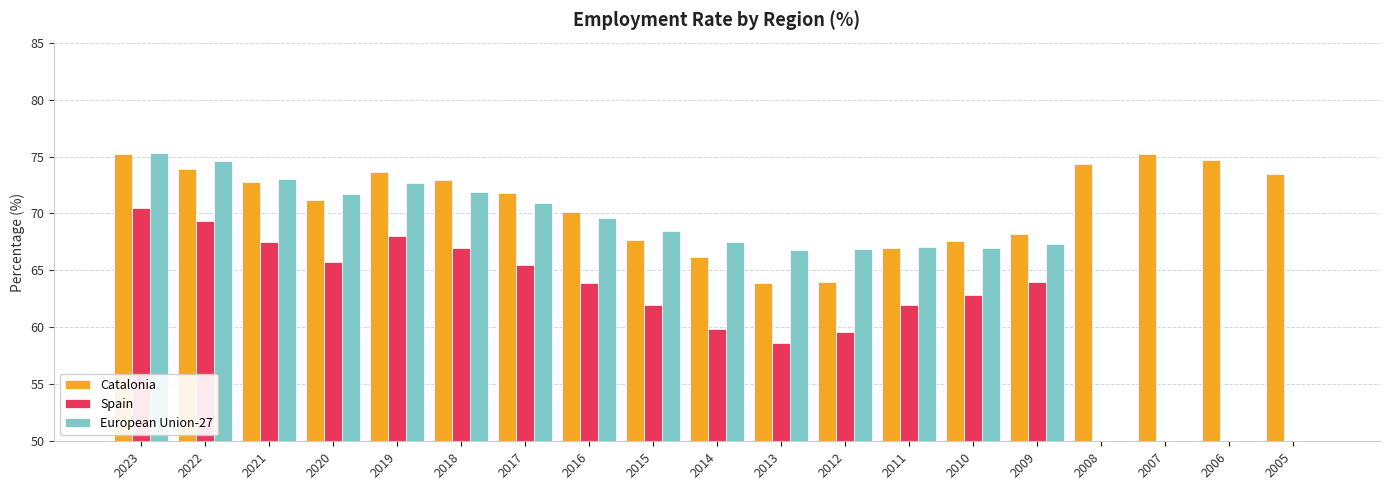

At how many categories does at least one series exceed 29?

19